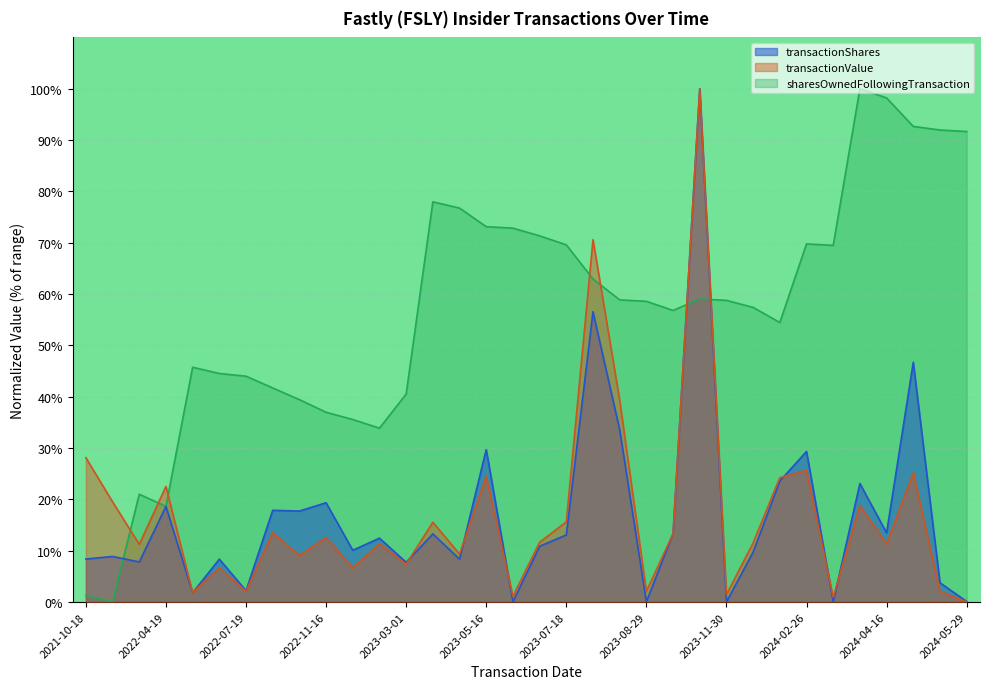

What are all the series names shown in the legend?

transactionShares, transactionValue, sharesOwnedFollowingTransaction